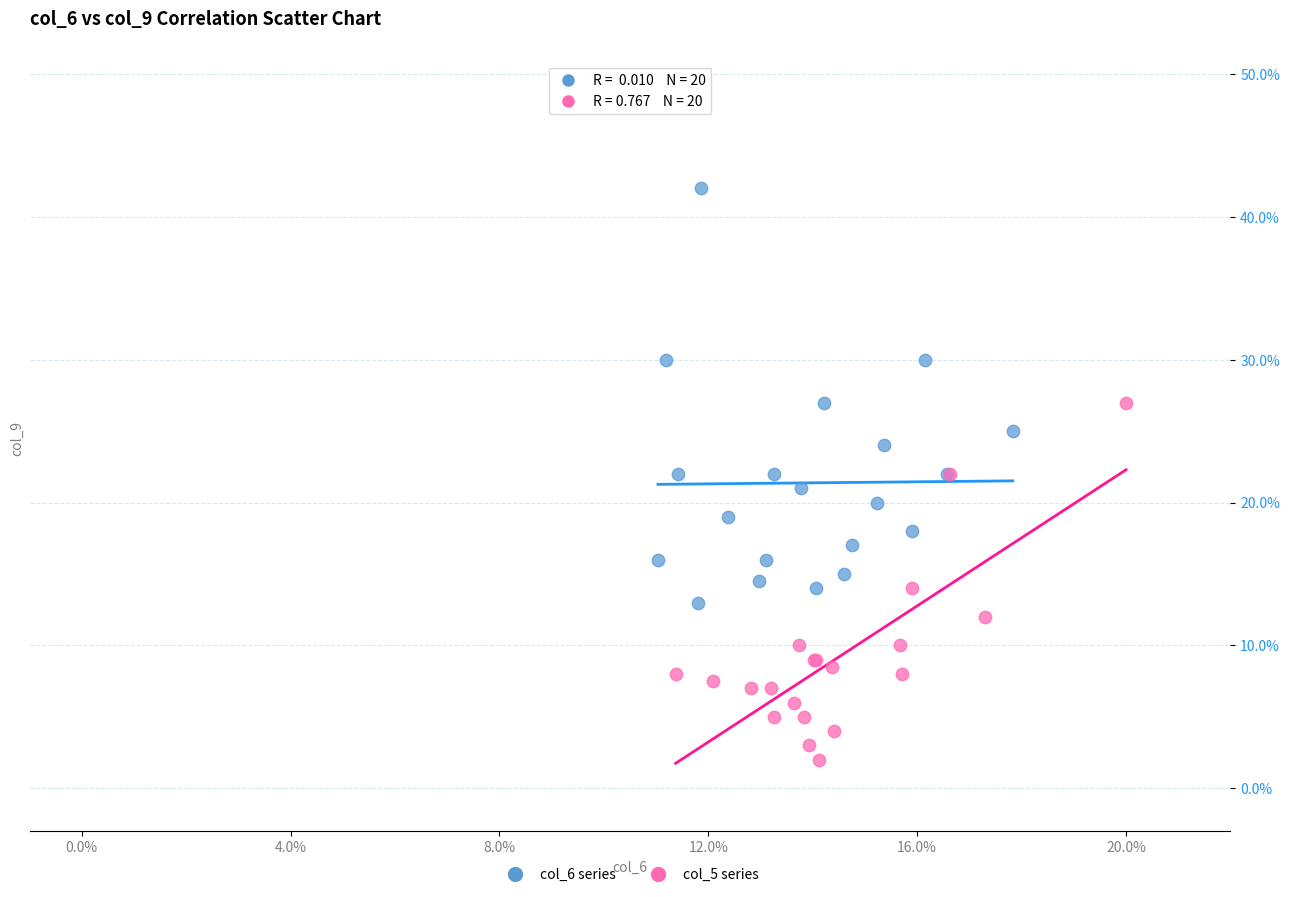

Which series contains the highest Y value?

col_6 series